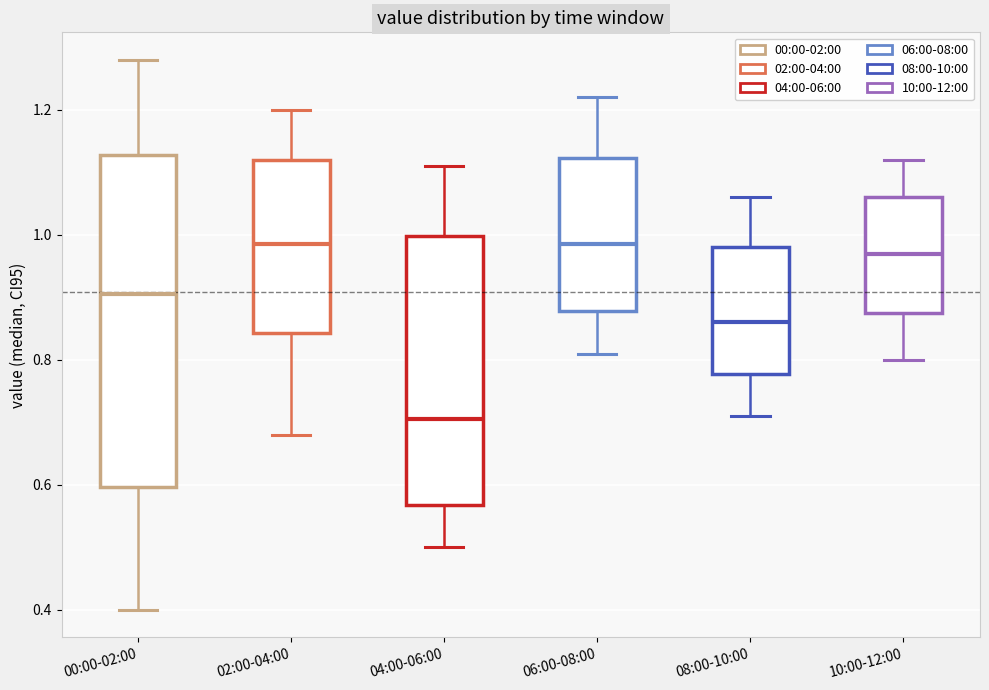

Reading left to right, transcribe this box plot: for each box, give where its median line is, the range the box spans, and where its two whiskers end, as read against the y-axis. The values are not printed on the chart, so give them approximately, as read against the axis.

00:00-02:00: median 0.90, box 0.60 to 1.12, whiskers 0.40 to 1.28
02:00-04:00: median 0.98, box 0.84 to 1.12, whiskers 0.68 to 1.20
04:00-06:00: median 0.70, box 0.56 to 1.00, whiskers 0.50 to 1.12
06:00-08:00: median 0.98, box 0.88 to 1.12, whiskers 0.82 to 1.22
08:00-10:00: median 0.86, box 0.78 to 0.98, whiskers 0.72 to 1.06
10:00-12:00: median 0.98, box 0.88 to 1.06, whiskers 0.80 to 1.12